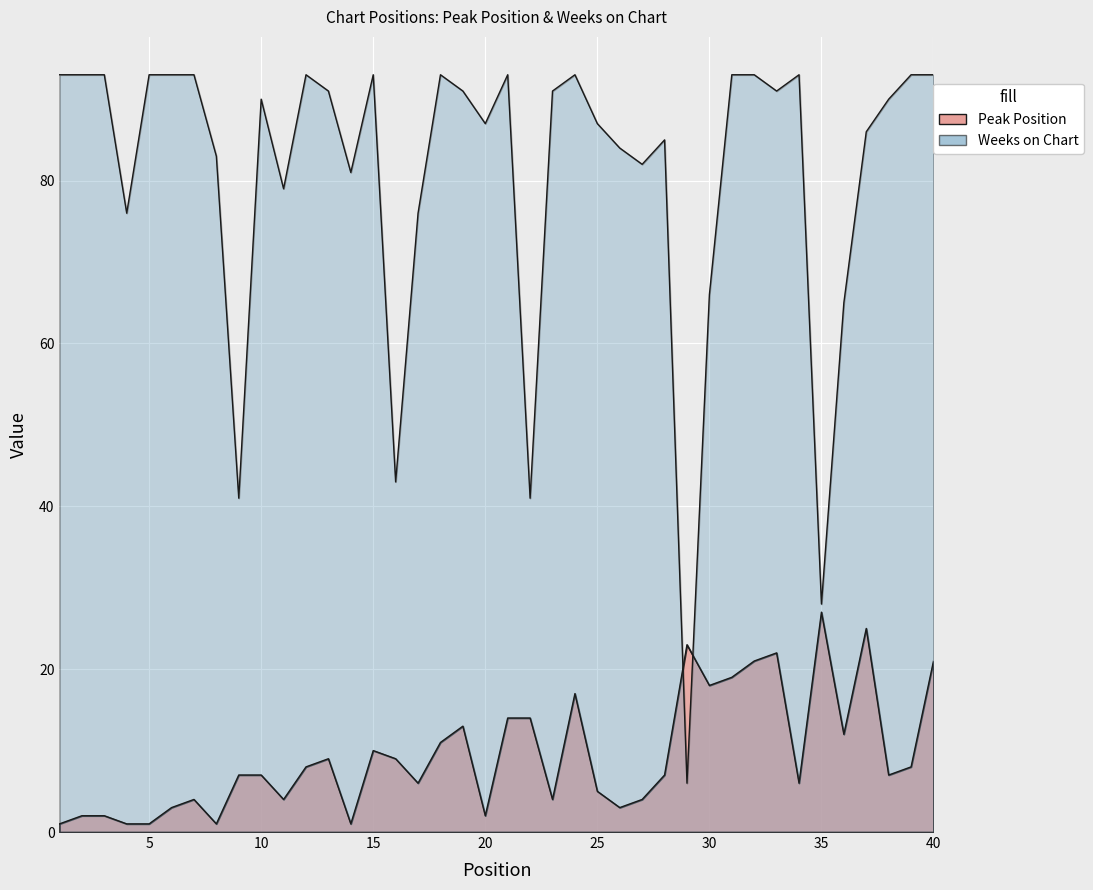

Which category has the lowest value across all series?

1